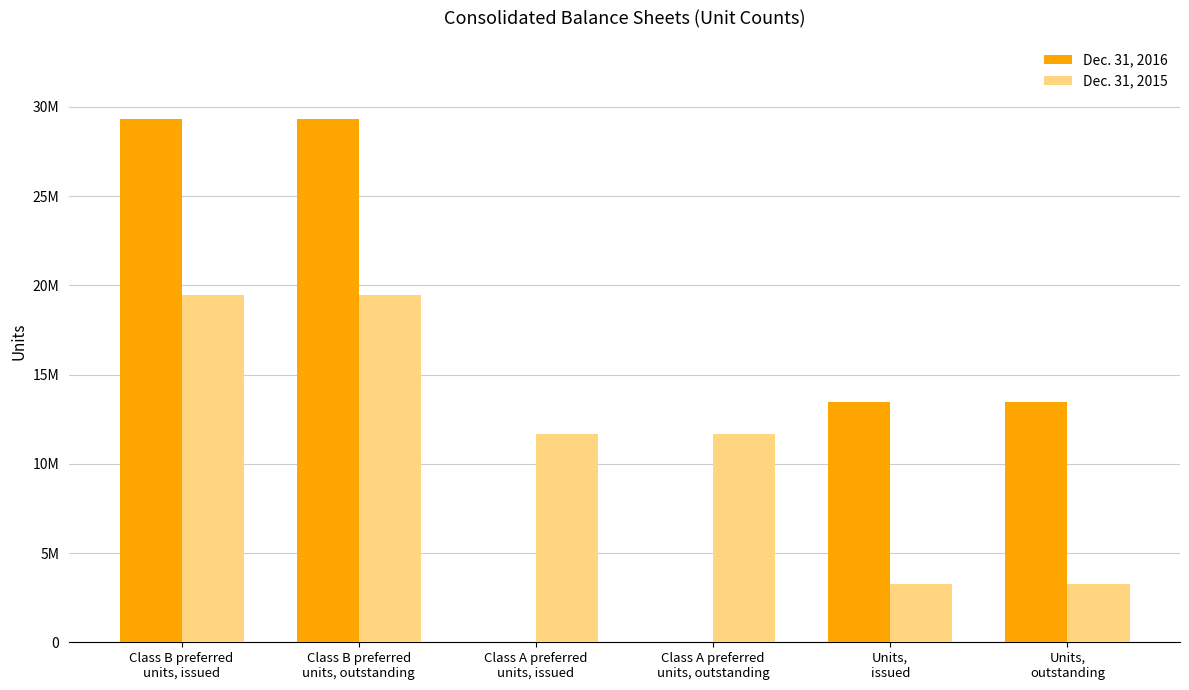

Are the bars horizontal?

No